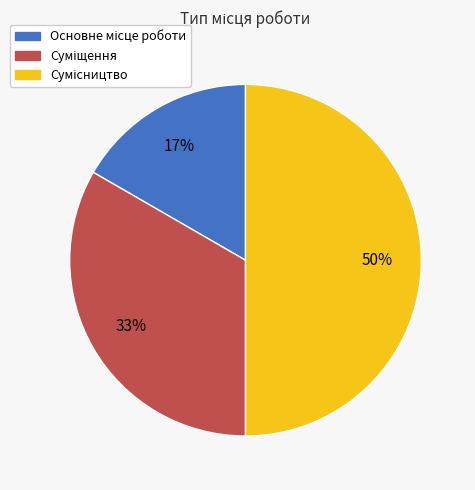

To the nearest percent, what is the difference between the largest and smallest slice percentages?

33%